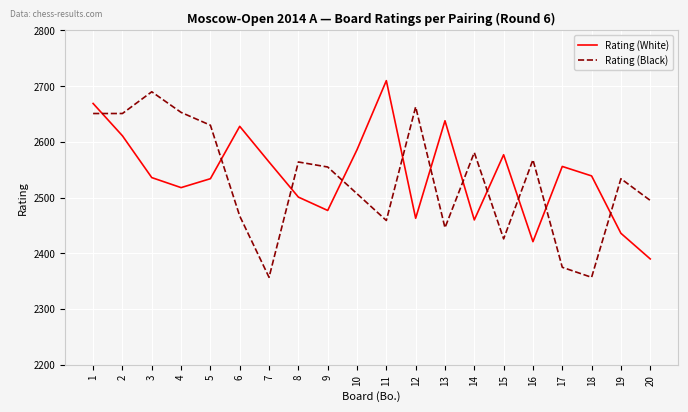

At which category does Rating (White) reach its first local peak?

6